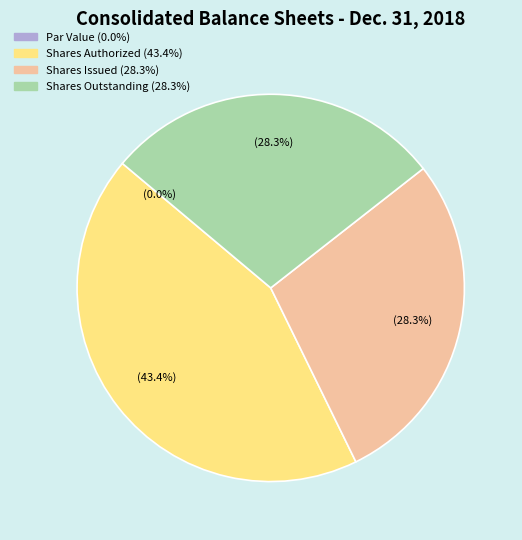

Does Shares Issued (28.3%) account for over 50% of the chart?

No